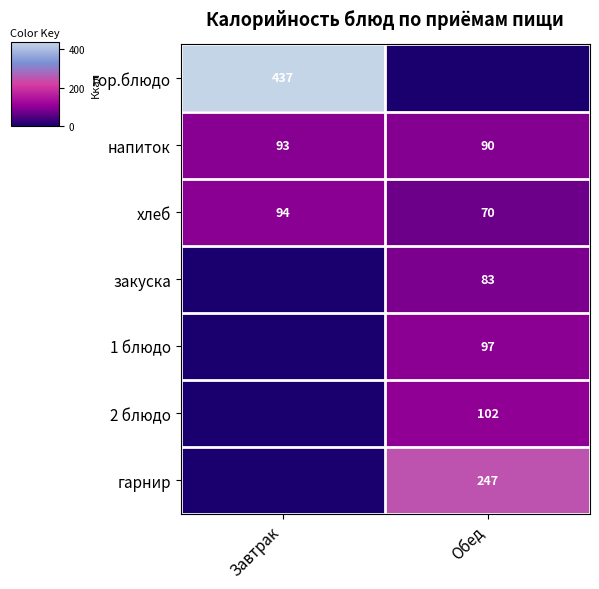

What is the difference between the maximum and minimum values in the напиток series?

3